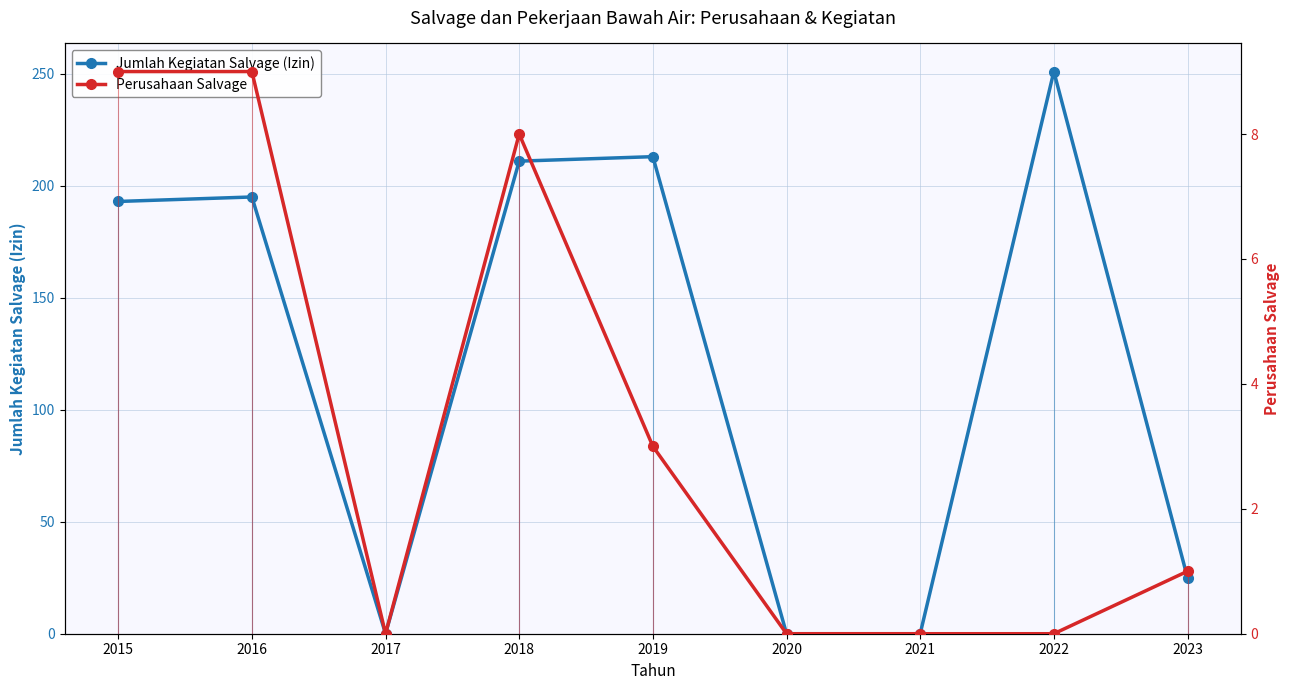

What are all the series names shown in the legend?

Jumlah Kegiatan Salvage (Izin), Perusahaan Salvage